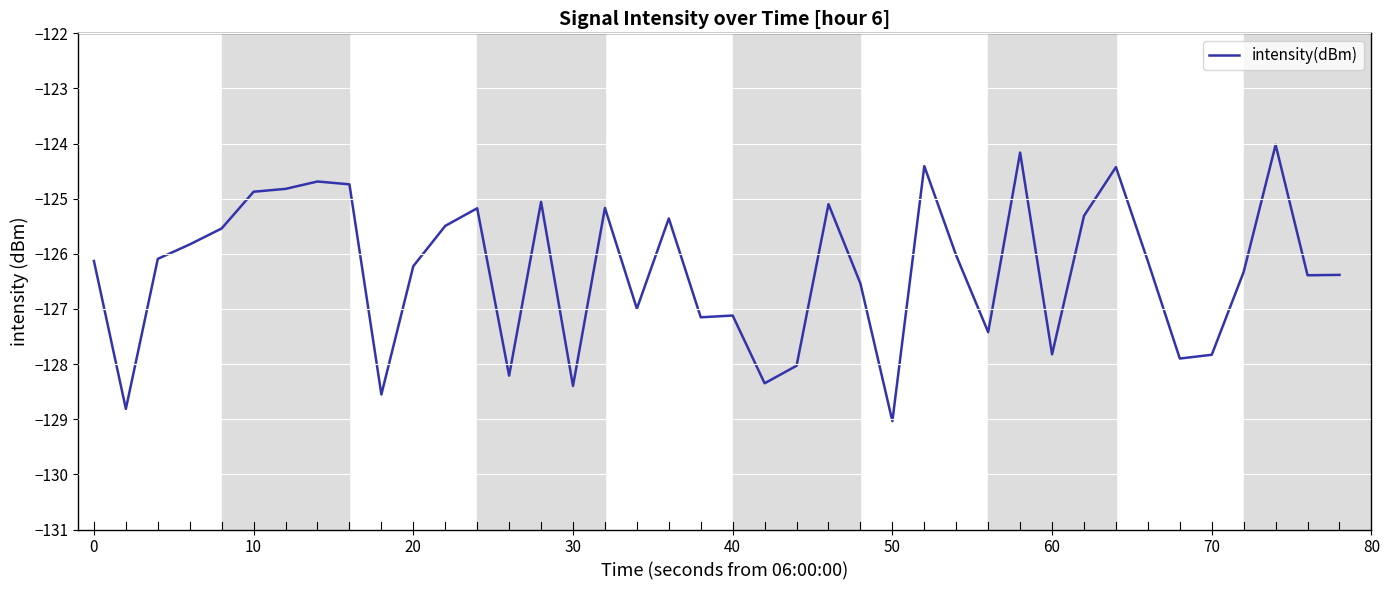

What is the difference between the maximum and minimum values?

5.0